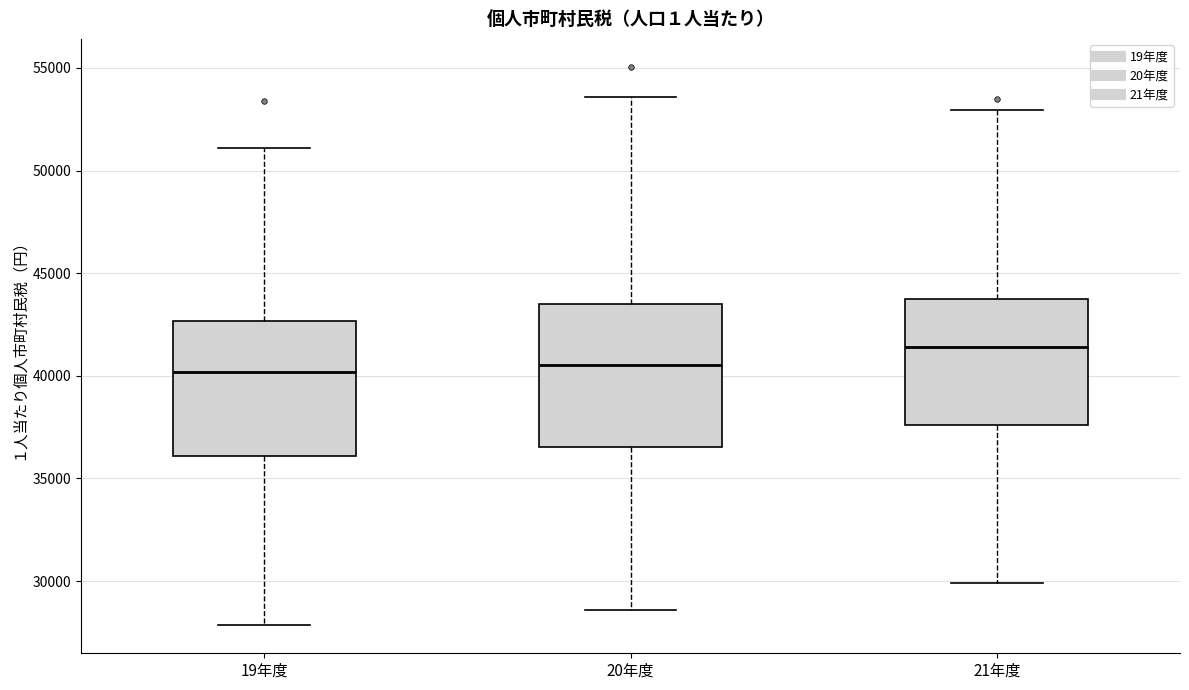

Reading left to right, transcribe this box plot: for each box, give where its median line is, the range the box spans, and where its two whiskers end, as read against the y-axis. The values are not printed on the chart, so give them approximately, as read against the axis.

19年度: median 40000, box 36000 to 42500, whiskers 28000 to 51000
20年度: median 40500, box 36500 to 43500, whiskers 28500 to 53500
21年度: median 41500, box 37500 to 44000, whiskers 30000 to 53000